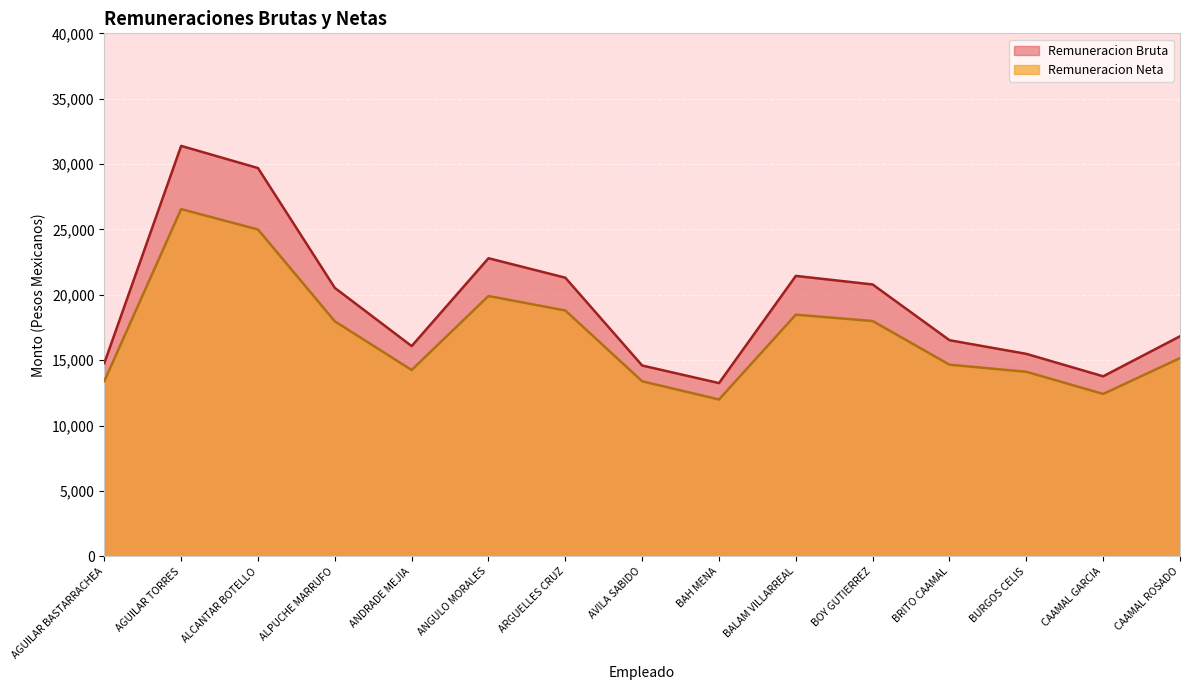

List the series in order of their peak value, highest first.

Remuneracion Bruta, Remuneracion Neta